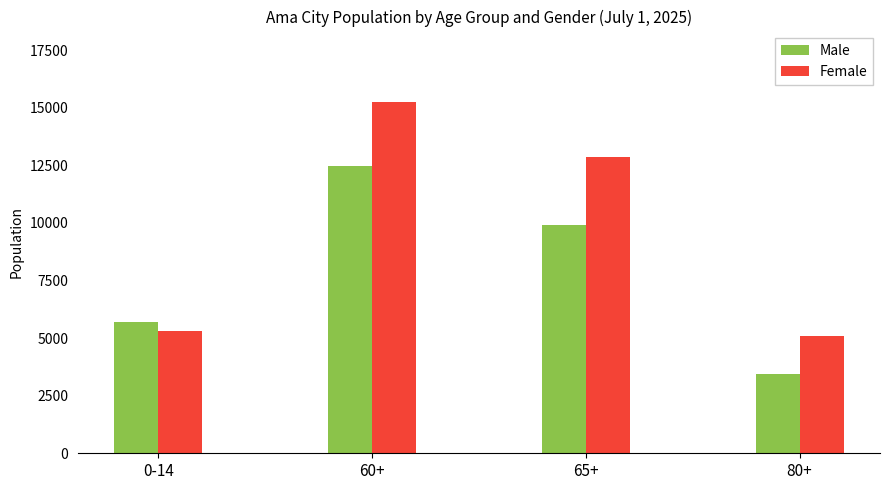

What is the difference between the second highest and minimum values in the Male series?

6461